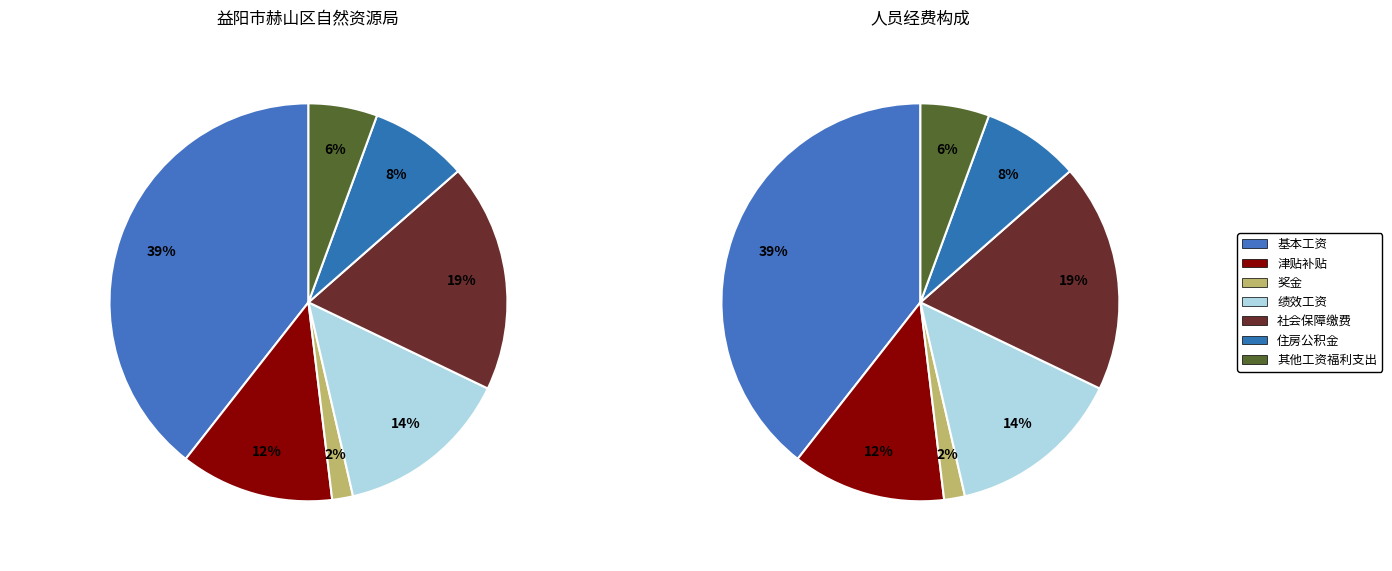

What percentage is the 住房公积金 slice, to the nearest percent?

8%